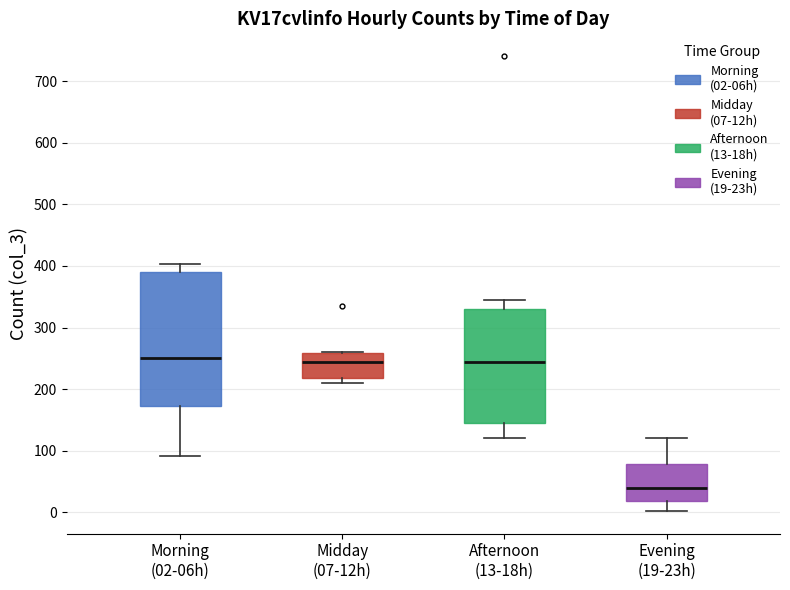

Reading left to right, read every box against the y-axis: the position of its median line, the range the box covers, and the ends of its whiskers. The values are not printed on the chart, so give them approximately, as read against the axis.

Morning (02-06h): median 250, box 170 to 390, whiskers 90 to 400
Midday (07-12h): median 240, box 220 to 260, whiskers 210 to 260
Afternoon (13-18h): median 240, box 140 to 330, whiskers 120 to 350
Evening (19-23h): median 40, box 20 to 80, whiskers 0 to 120